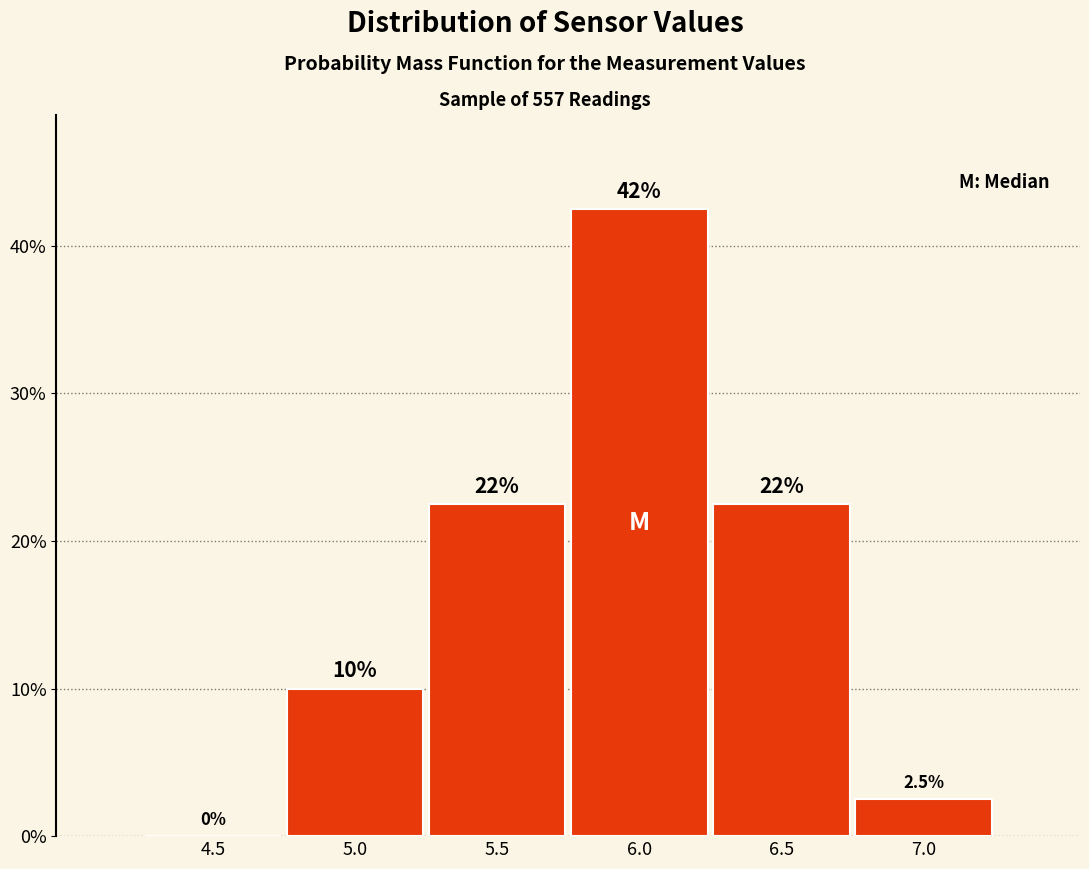

Reading right to left, transcribe all the data shown in this chart.

7.0=2.5	6.5=22.5	6.0=42.5	5.5=22.5	5.0=10.0	4.5=0.0